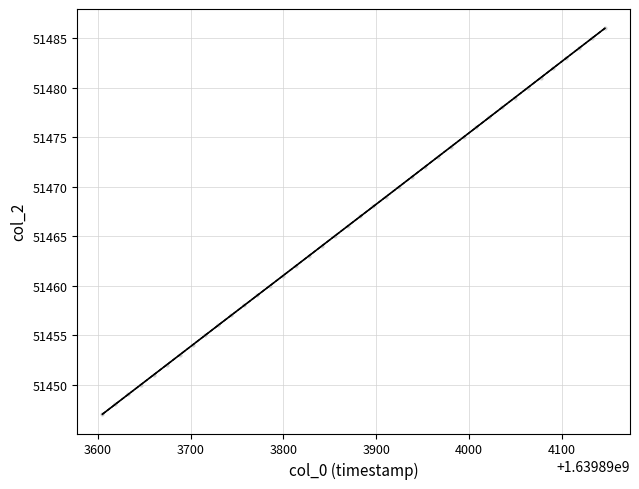

What is the range of Y values (max minus min)?

39